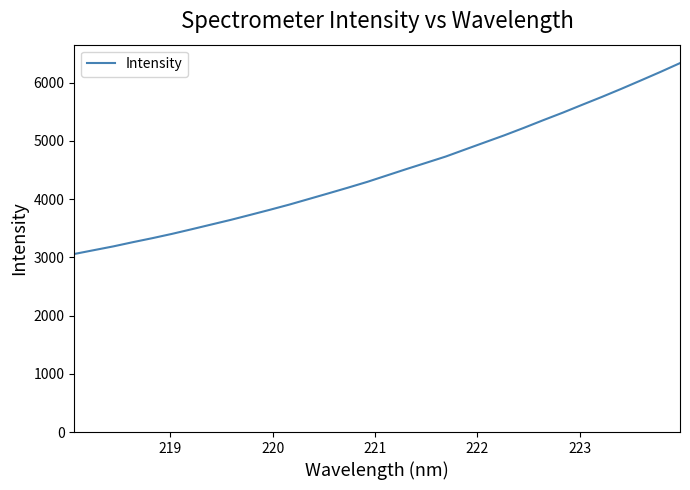

What is the difference between the maximum and minimum values?

3278.1